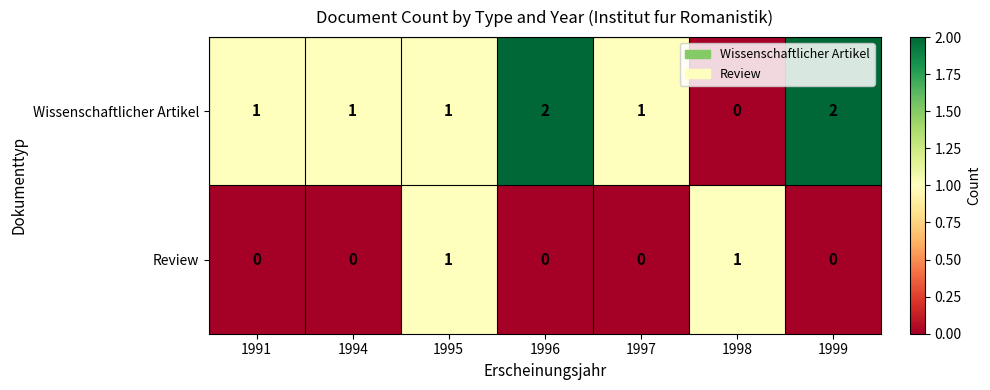

What is the difference between the highest and lowest values at 1994?

1